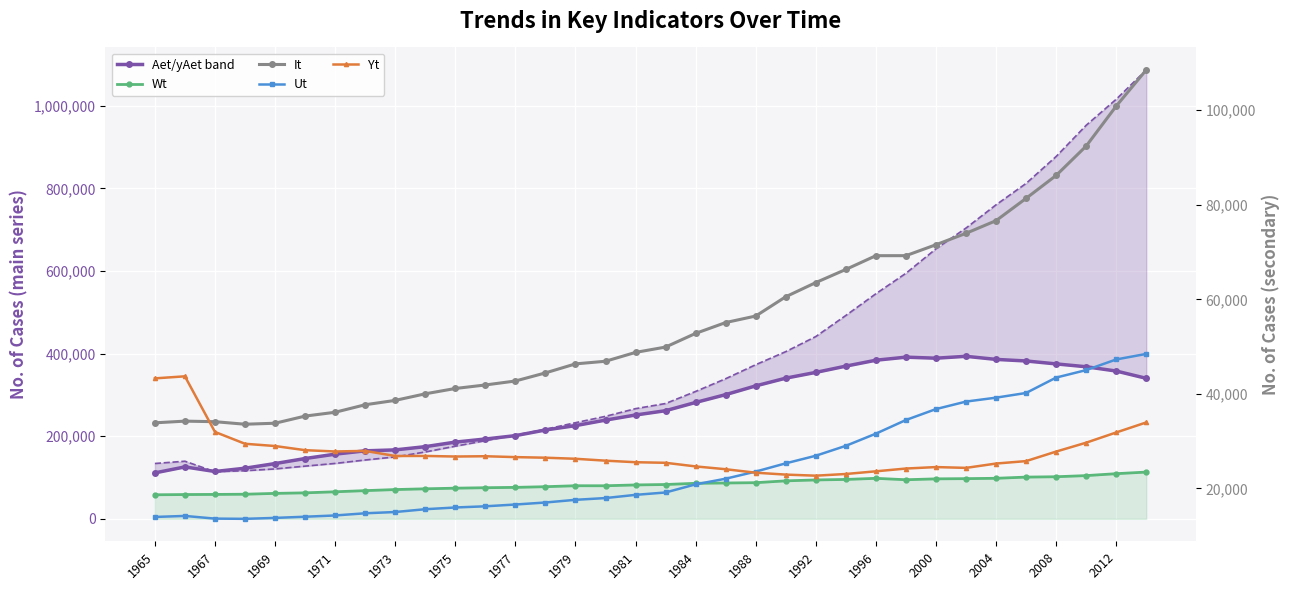

What is the difference between the maximum and second lowest values in the Aet / yAet band (lower) series?

278815